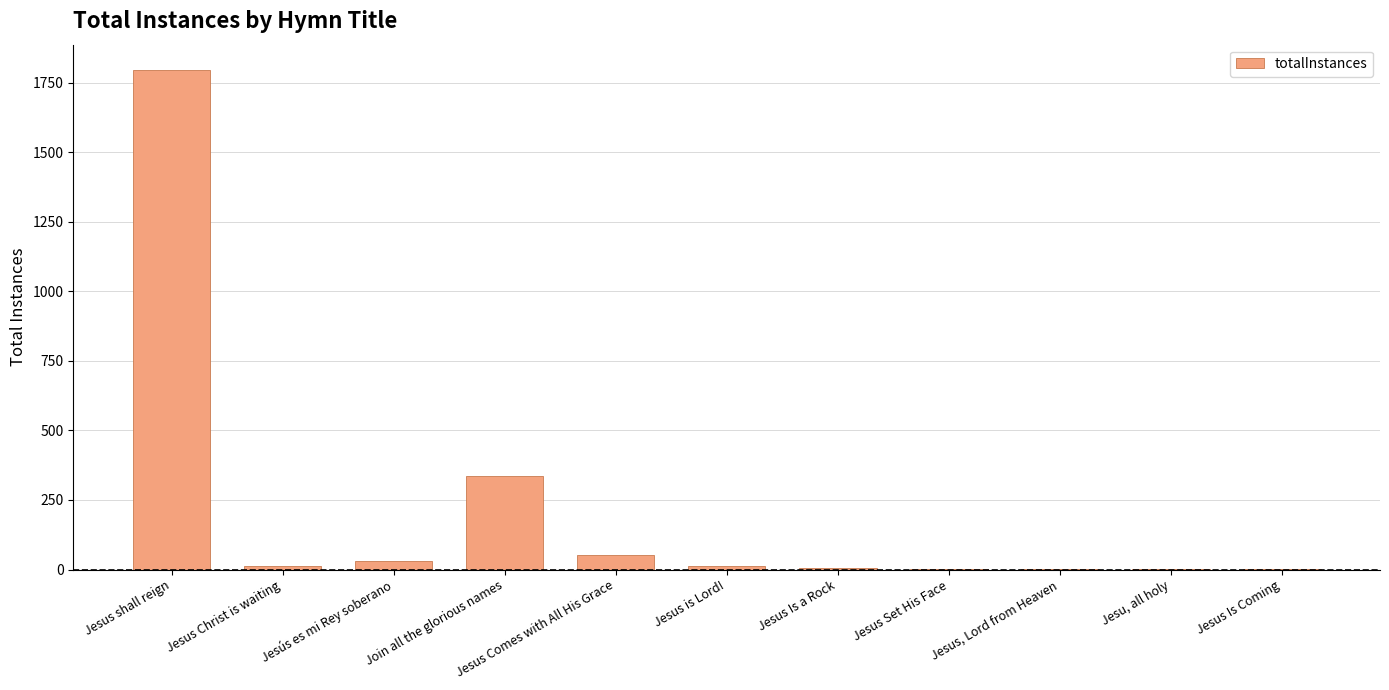

Which category has the highest value across all series?

Jesus shall reign